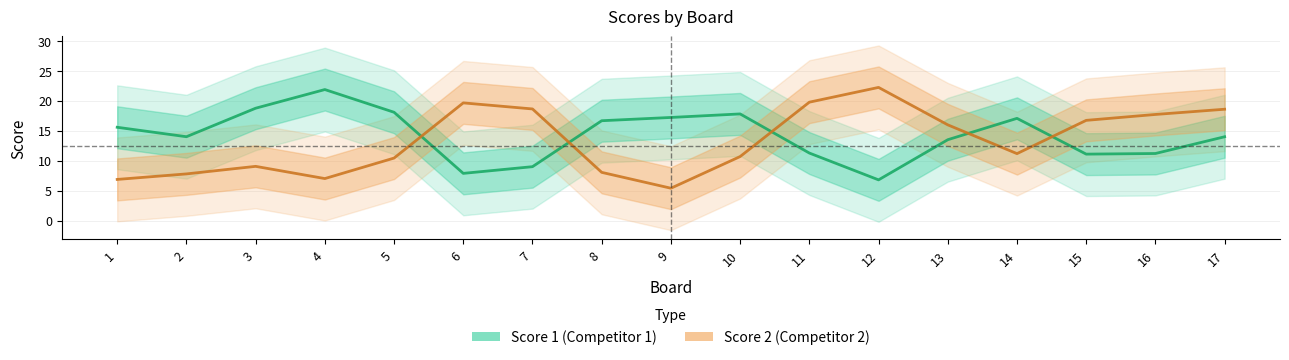

What is the sum of the Score 1 values at 7 and 15?

20.1